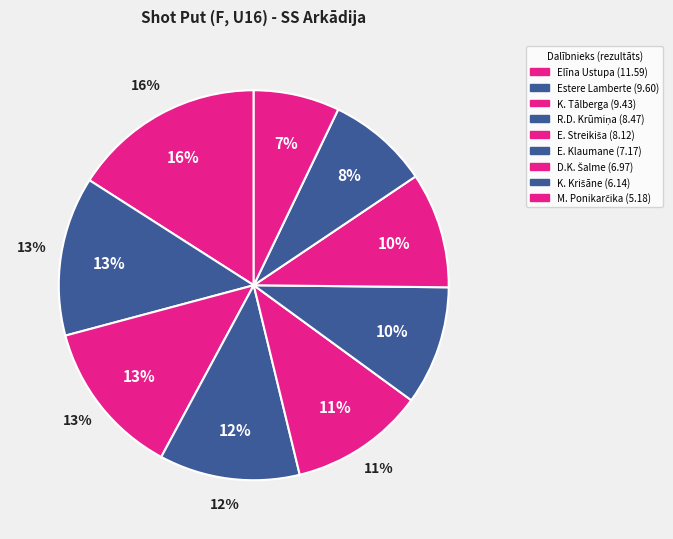

To the nearest percent, what is the average slice percentage?

11%